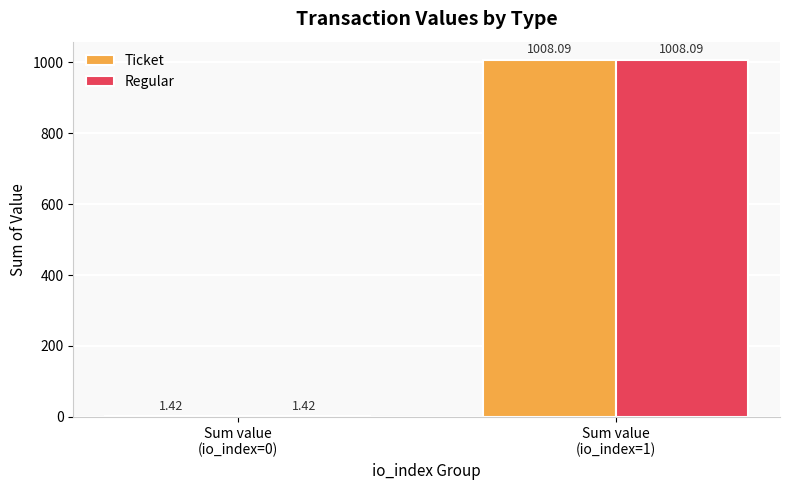

Is the value of Regular at Sum value
(io_index=1) greater than the value of Ticket at Sum value
(io_index=0)?

Yes